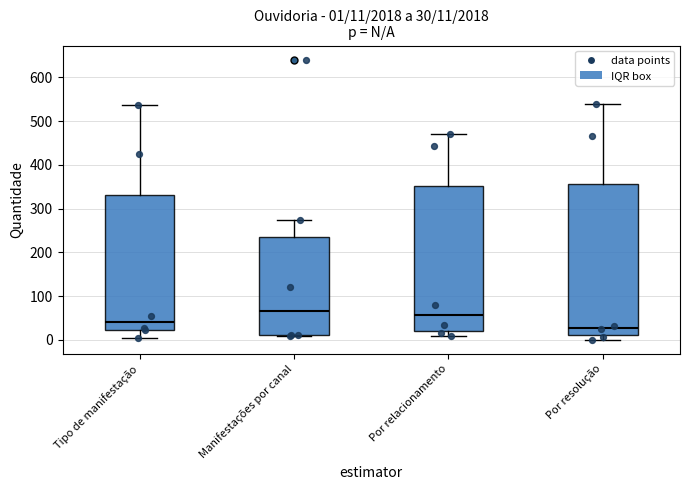

Comparing the boxes themselves (not the whiskers), which one is the tallest?

Por resolução